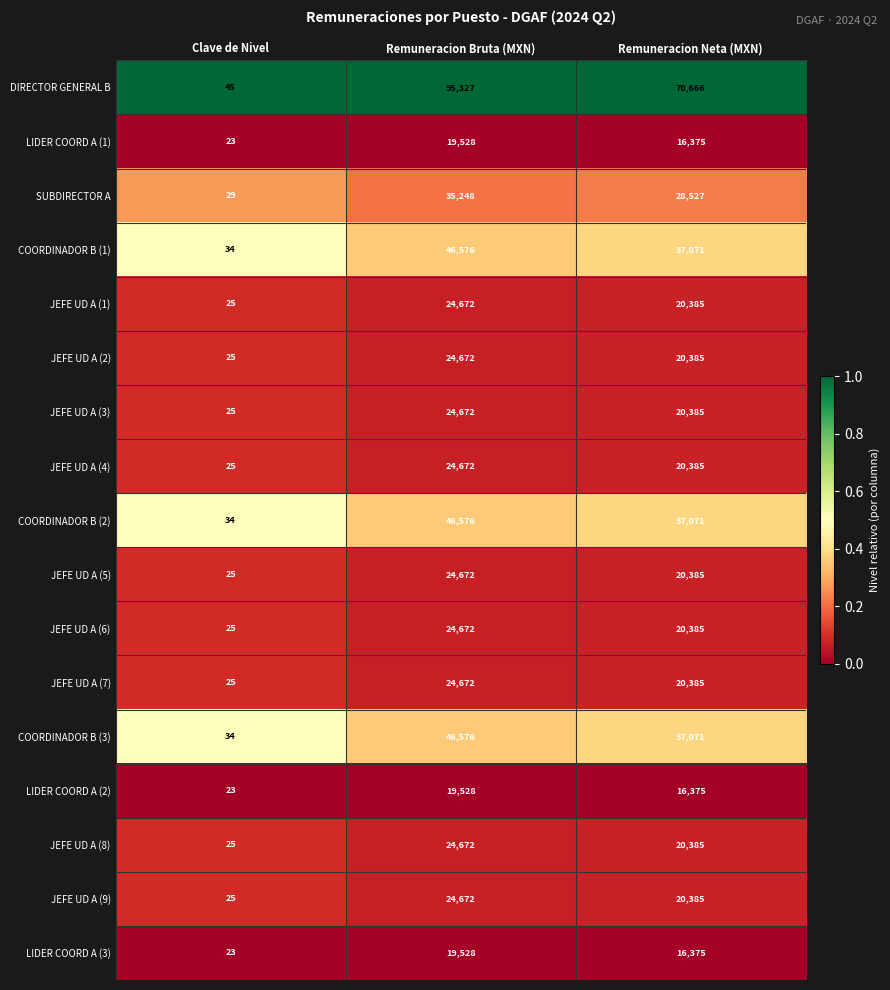

What is the lowest value of the JEFE UD A (7) series?

25